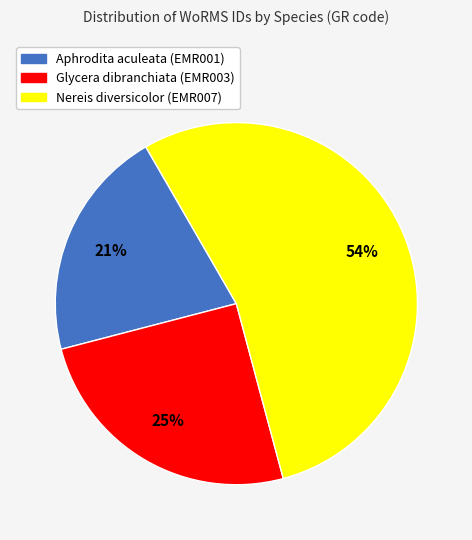

What percentage is the Glycera dibranchiata (EMR003) slice, to the nearest percent?

25%